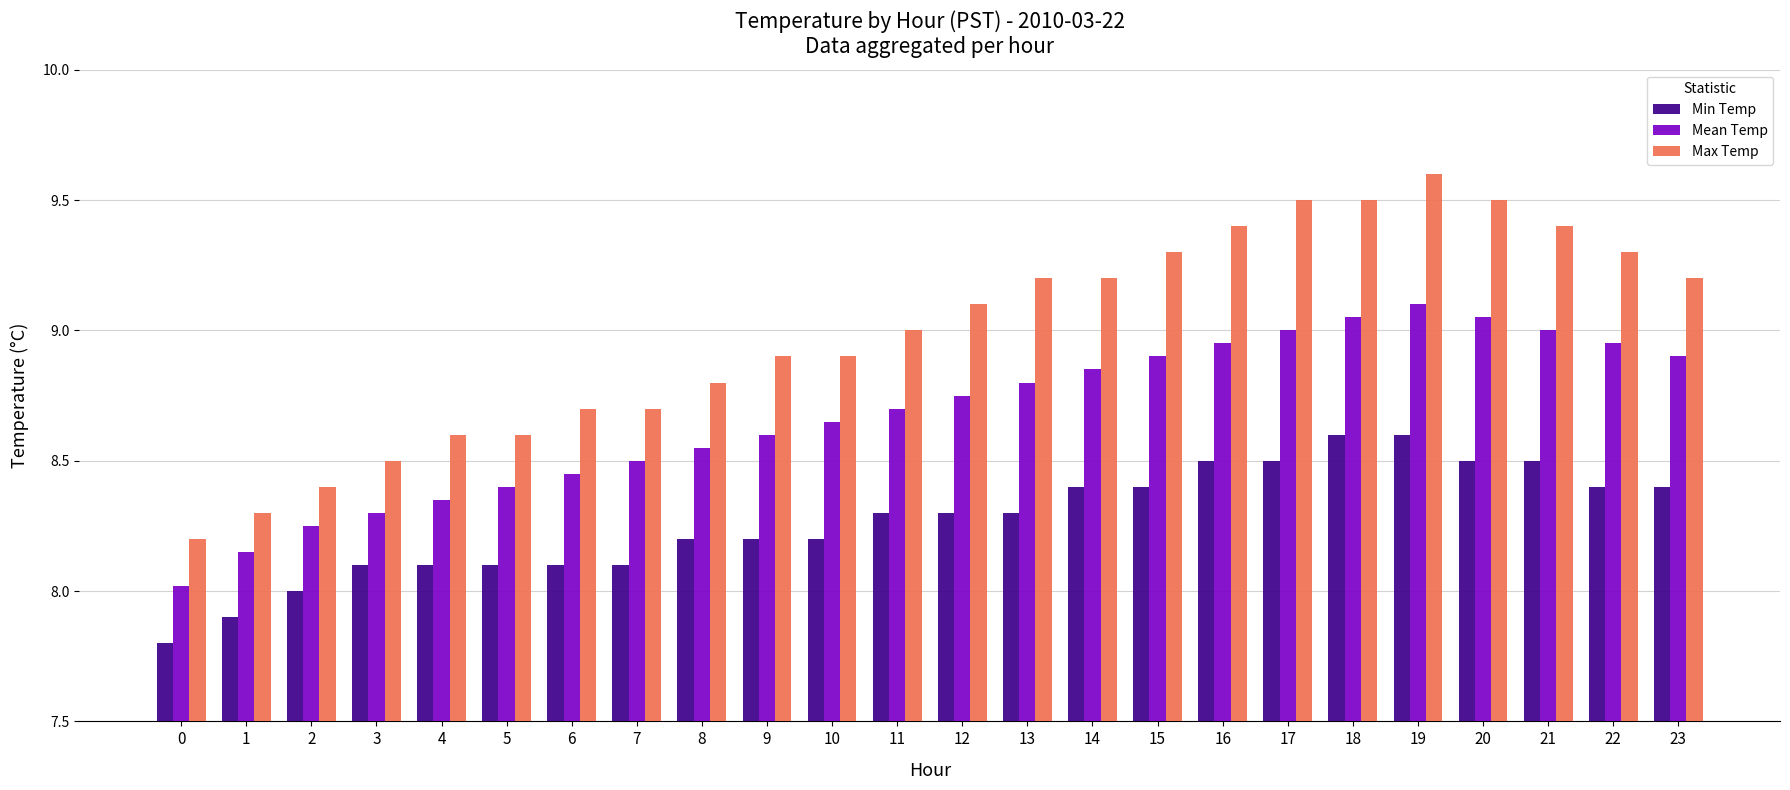

How many bars are there in total?

72